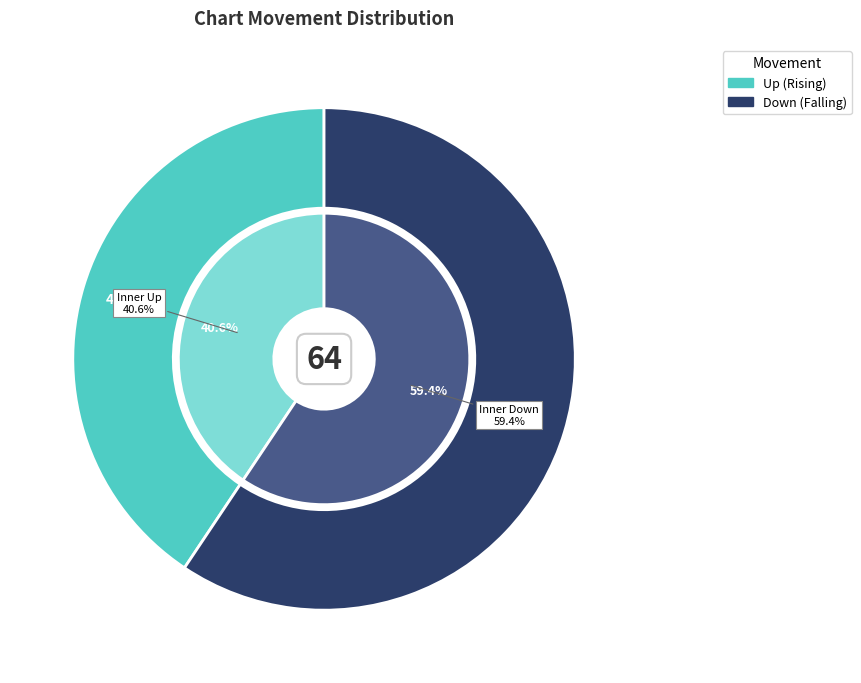

Is it true that down is 59% of the pie?

True